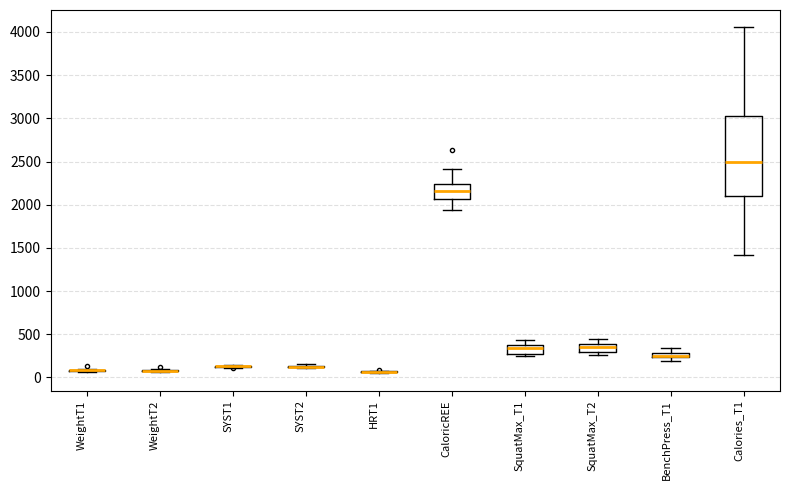

Which box is the tallest, from its lower edge to its upper edge?

Calories_T1